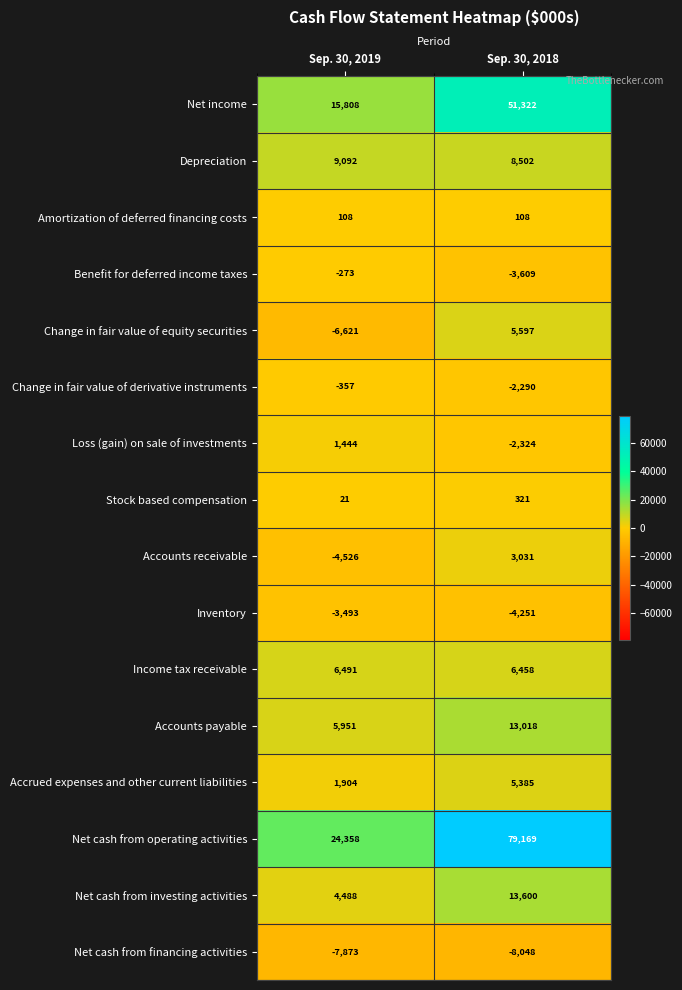

At how many categories does at least one series exceed 45693?

1